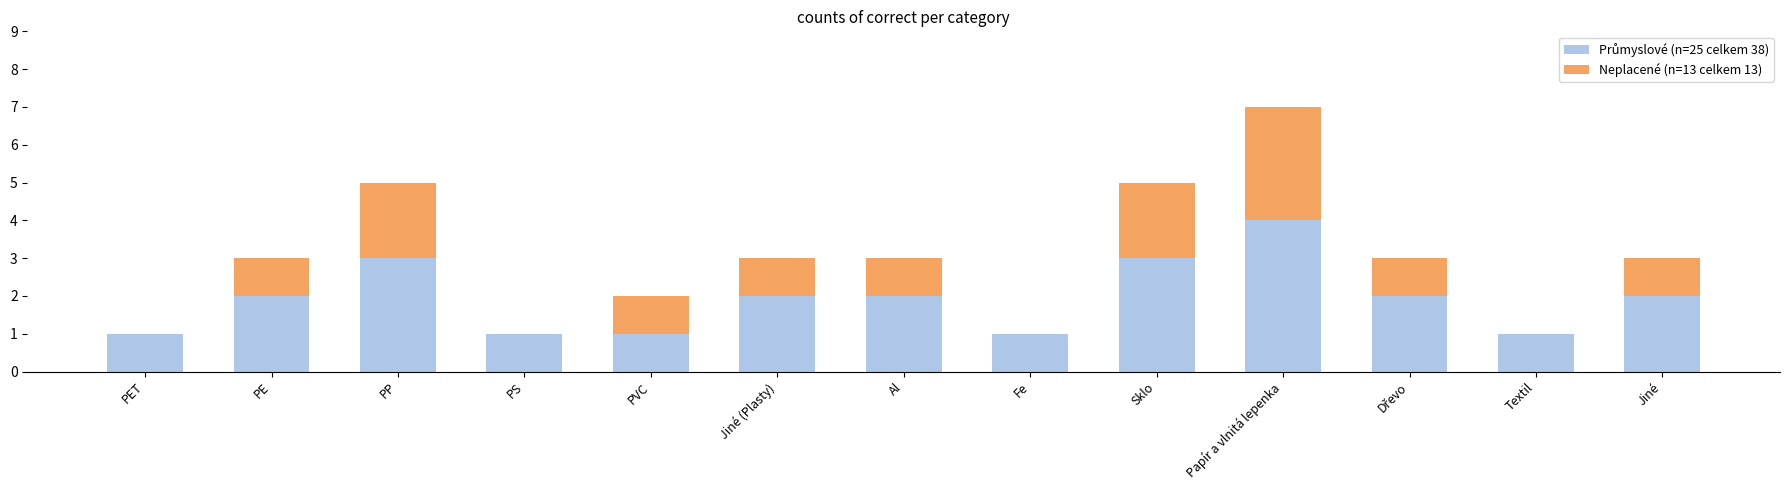

What is the total value across all series at Jiné (Plasty)?

3